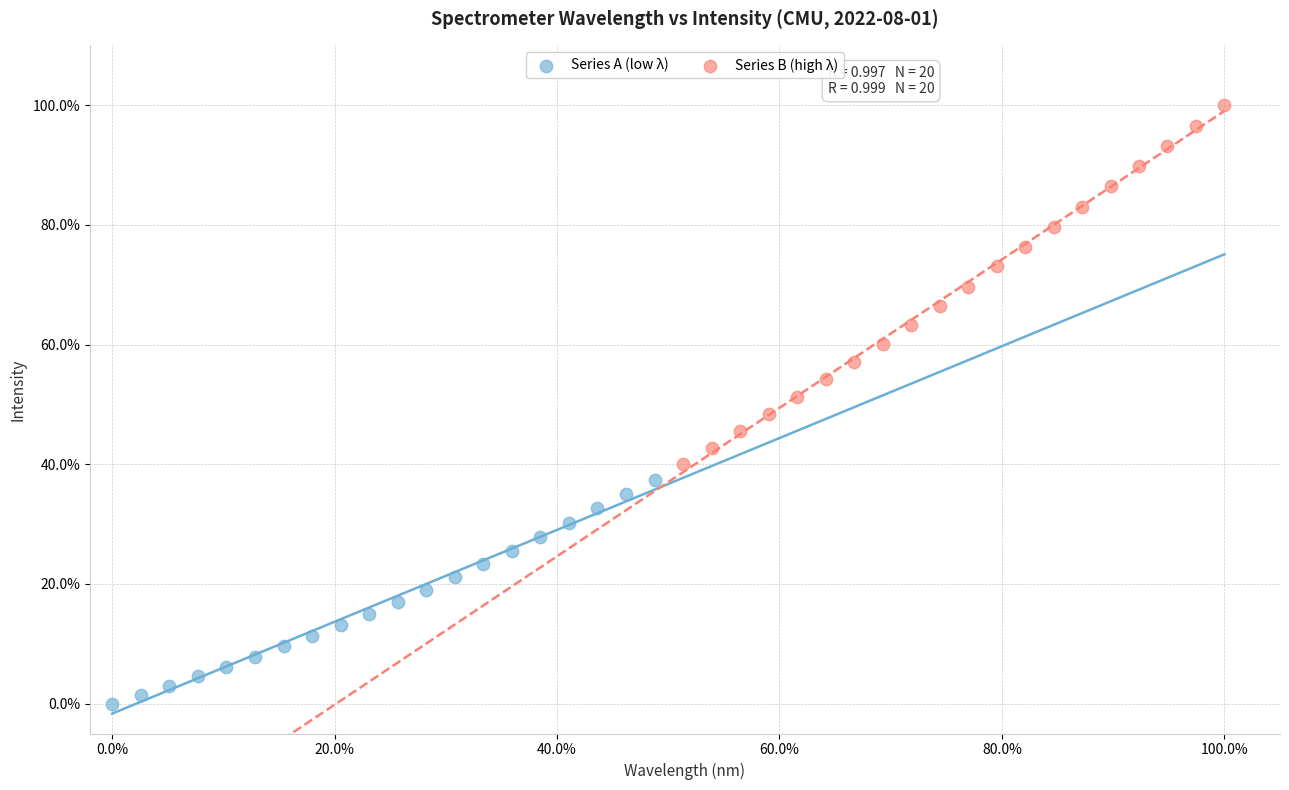

Which series reaches the maximum Y coordinate?

Series B (high λ)